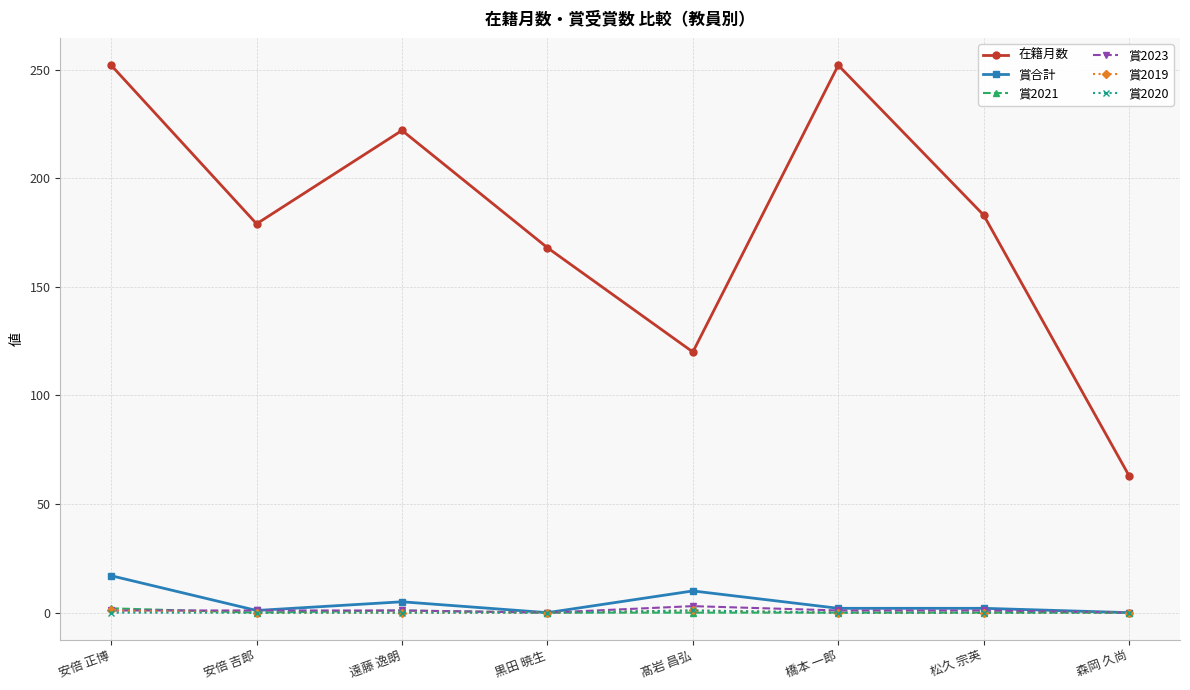

What is the label of the 5th point from the right?

黒田 暁生